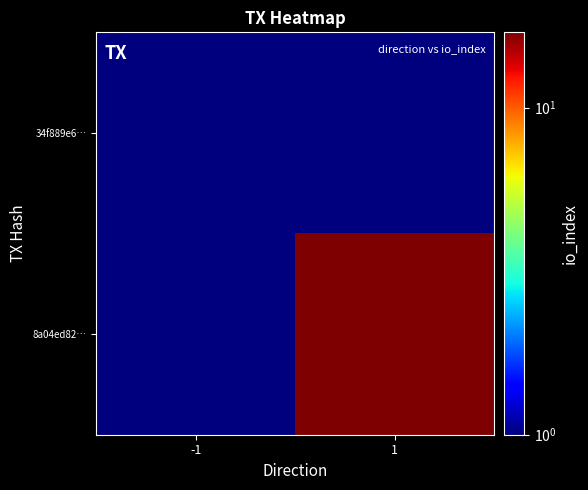

Rank the series at -1 from highest to lowest value.

34f889e6…, 8a04ed82…